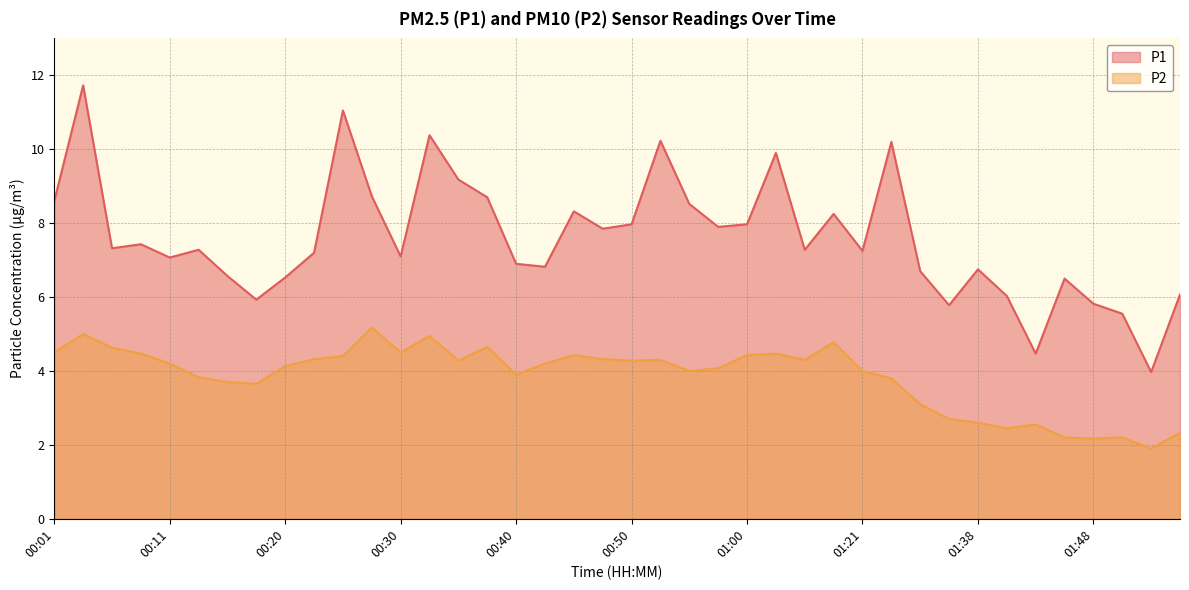

What is the smallest value displayed?

1.9